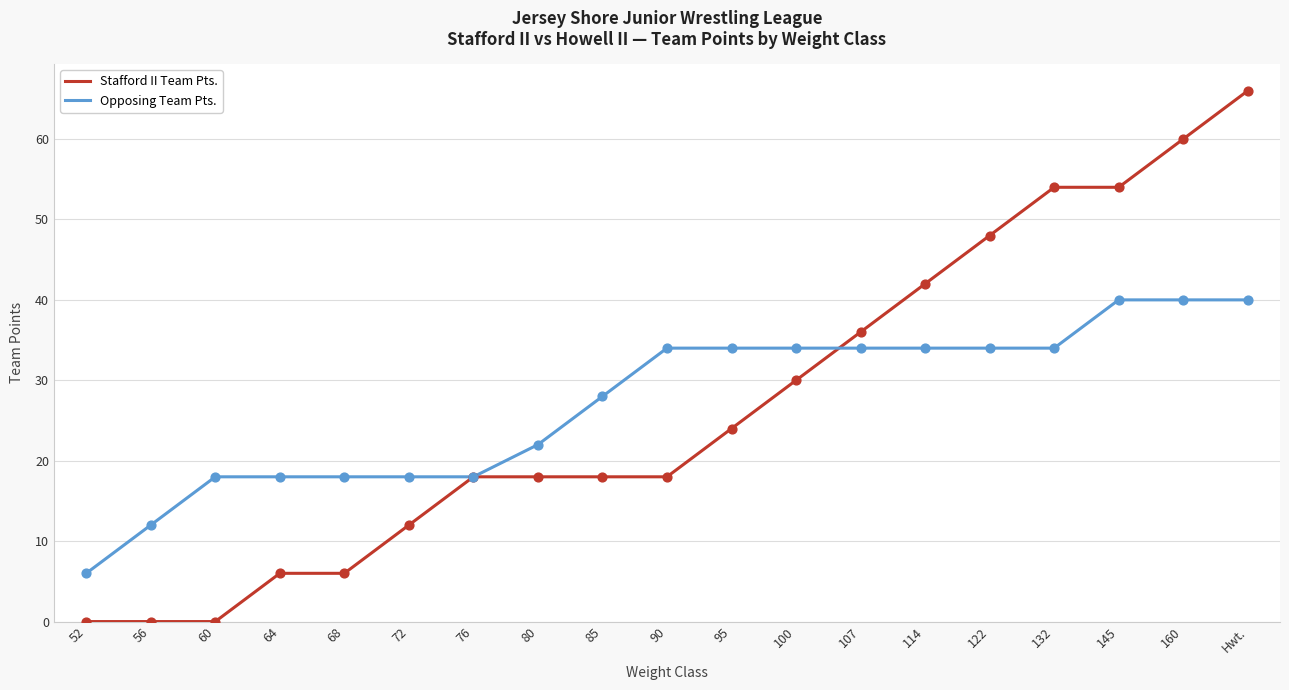

At which category is the sum across all series the highest?

Hwt.